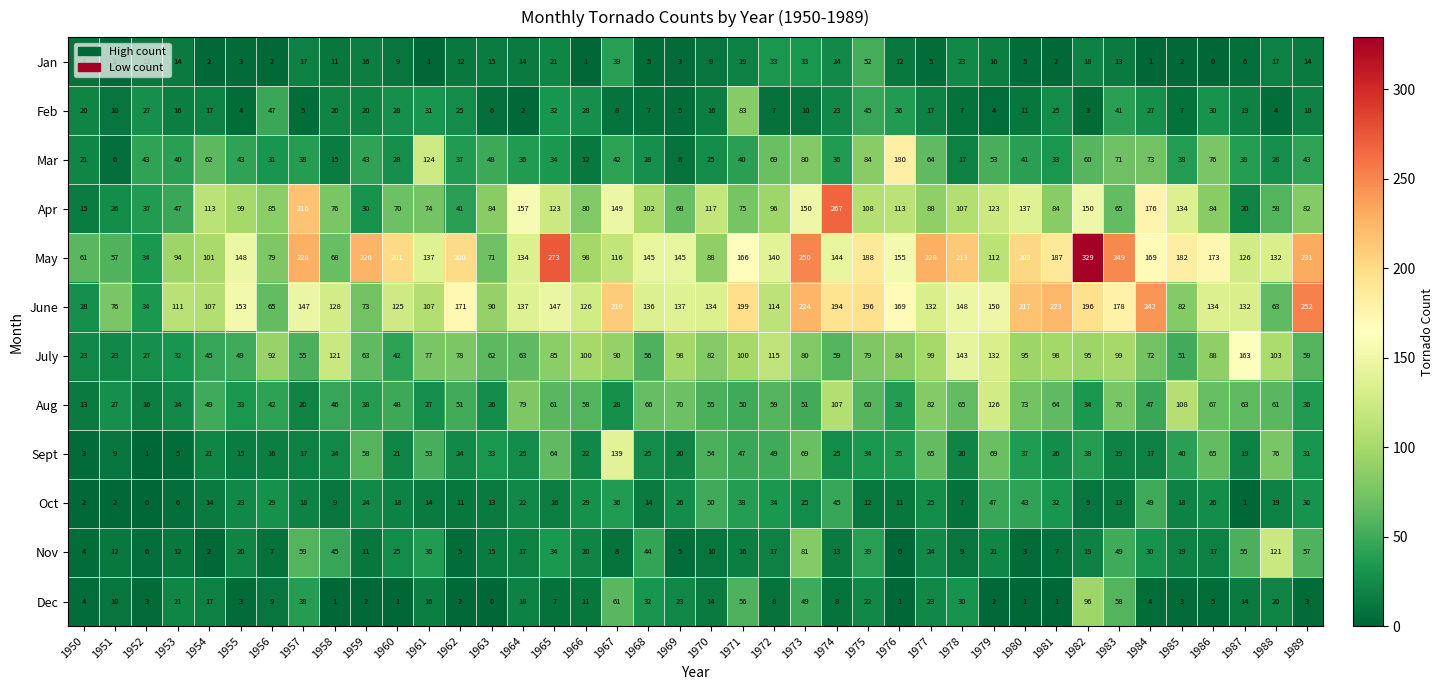

What is the sum of all May values?

6281